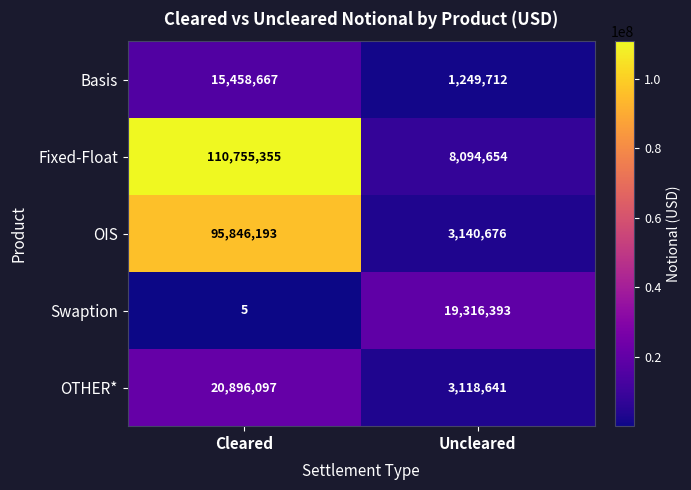

What is the difference between the maximum and minimum values in the Fixed-Float series?

102660701